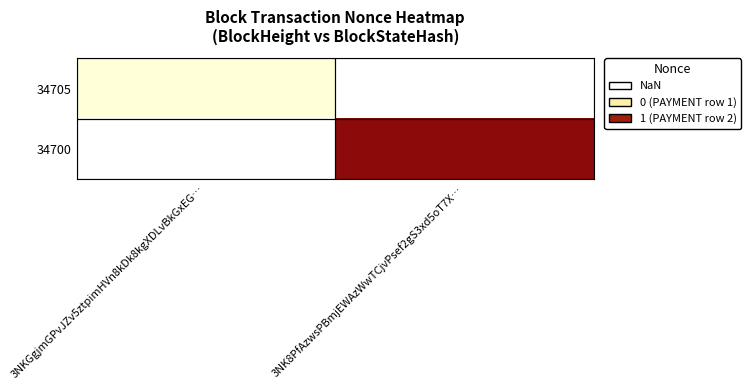

The value of 34705 at 3NKGgjmGPvJZv5ztpimHVn8kDk8kgXDLvBkGxEG… is 0.0. True or false?

True